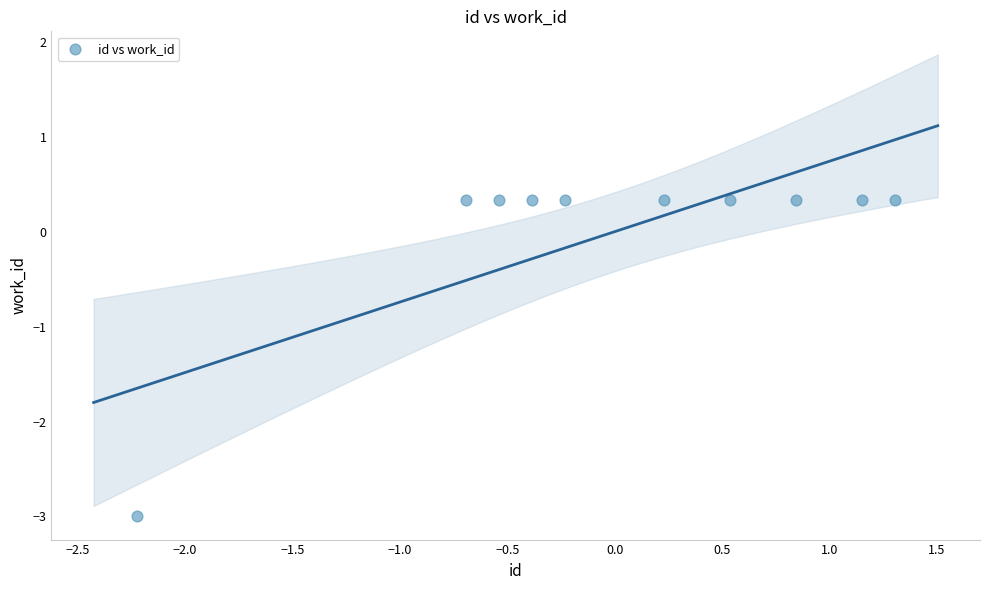

What is the range of X values (max minus min)?

3.5